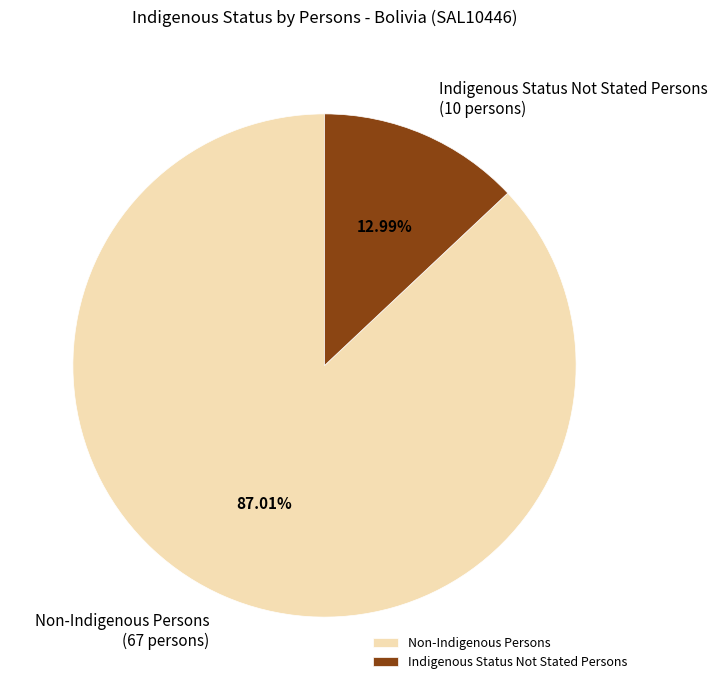

The Non-Indigenous Persons slice represents 87% of the pie. True or false?

True